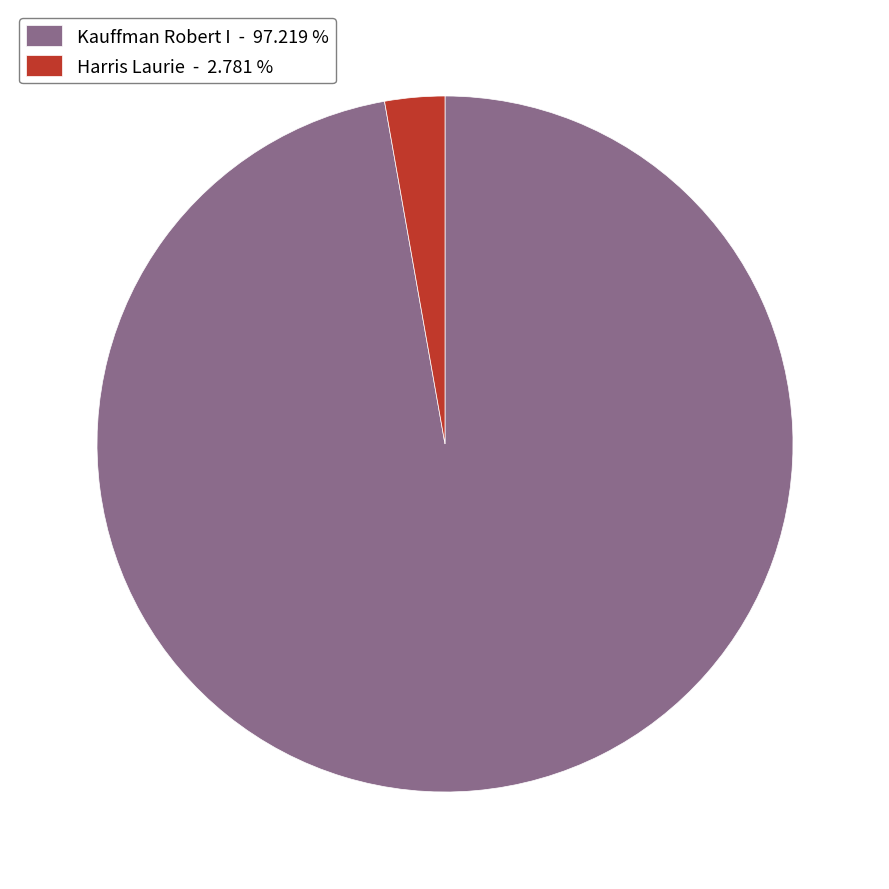

Which has a higher value, Kauffman Robert I - 97.219 % or Harris Laurie - 2.781 %?

Kauffman Robert I - 97.219 %